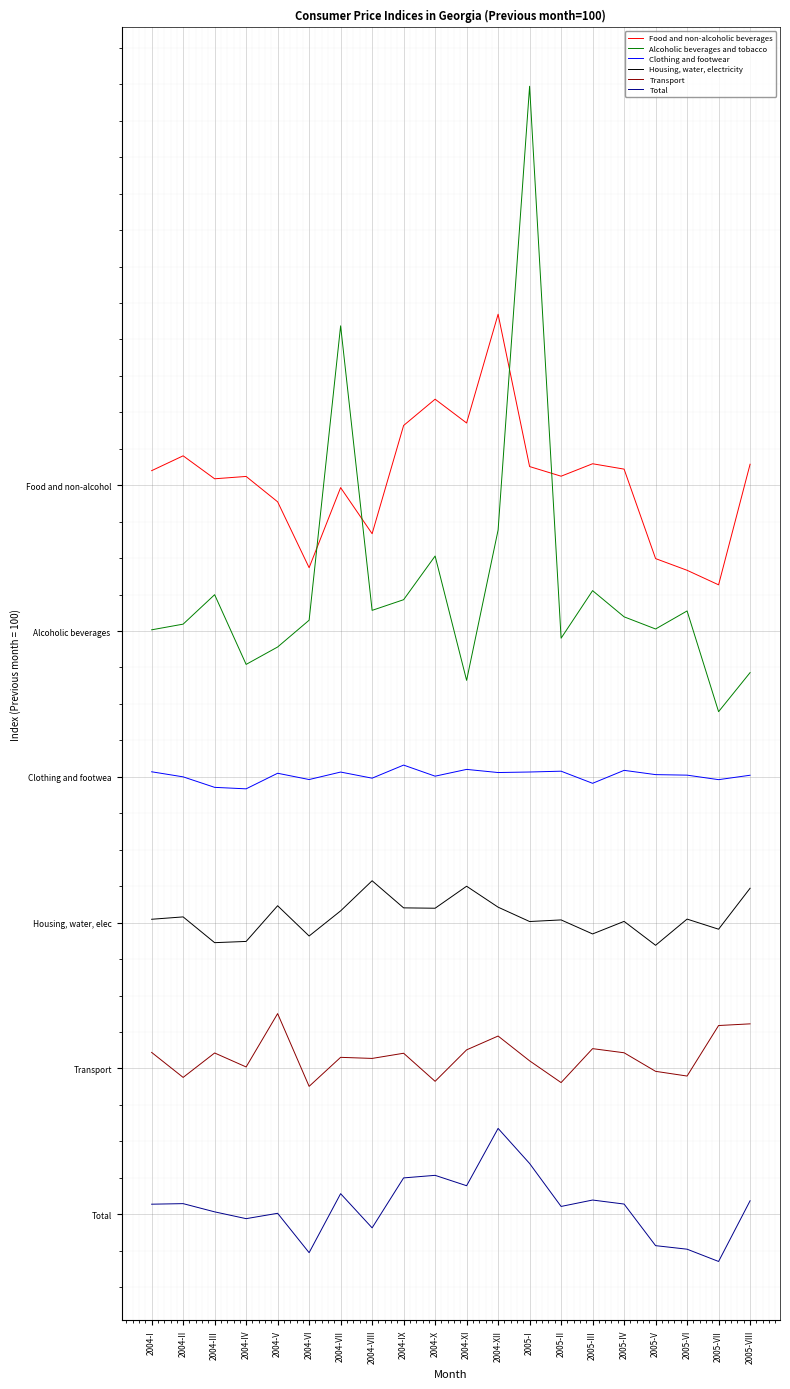

At how many categories does at least one series exceed 134?

3